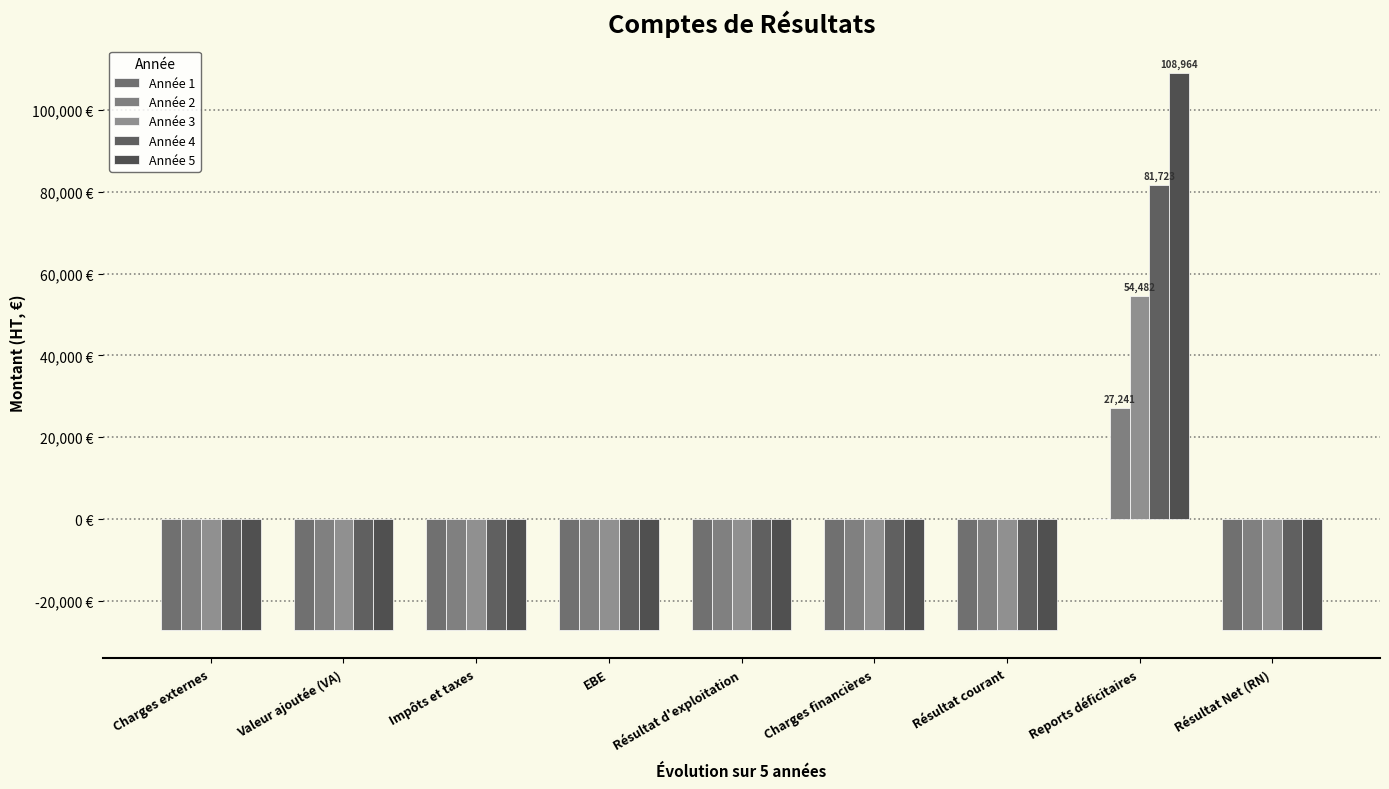

At how many categories does at least one series exceed 71188?

1